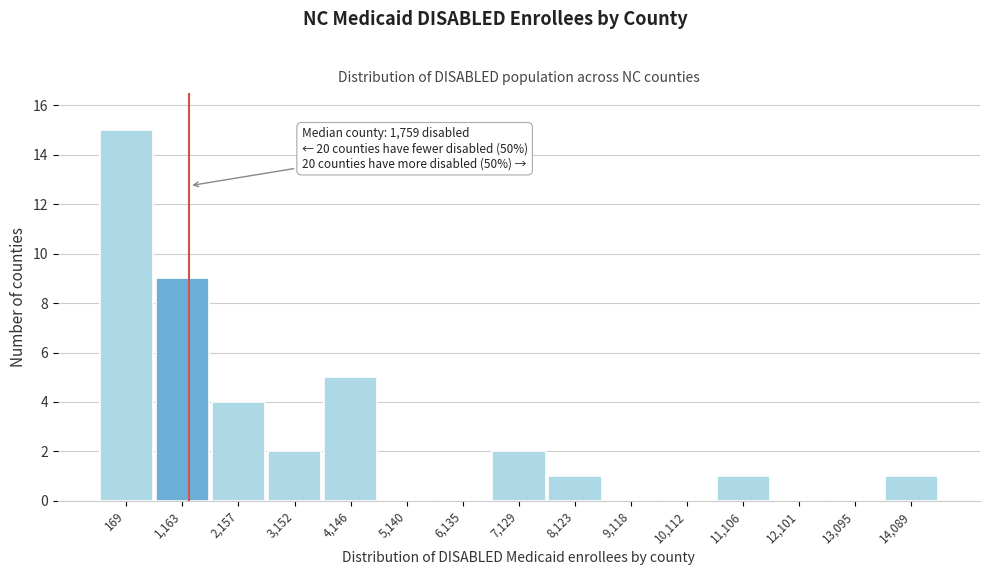

Reading left to right, what are all the values shown in this chart?

169=15	1,163=9	2,157=4	3,152=2	4,146=5	5,140=0	6,135=0	7,129=2	8,123=1	9,118=0	10,112=0	11,106=1	12,101=0	13,095=0	14,089=1